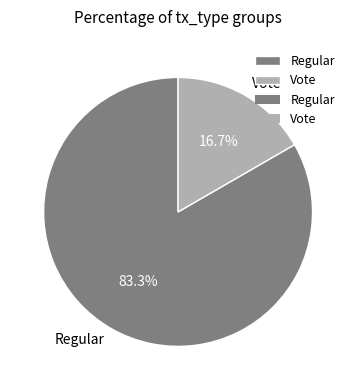

Combined, what portion of the pie is Vote and Regular?

100.0%